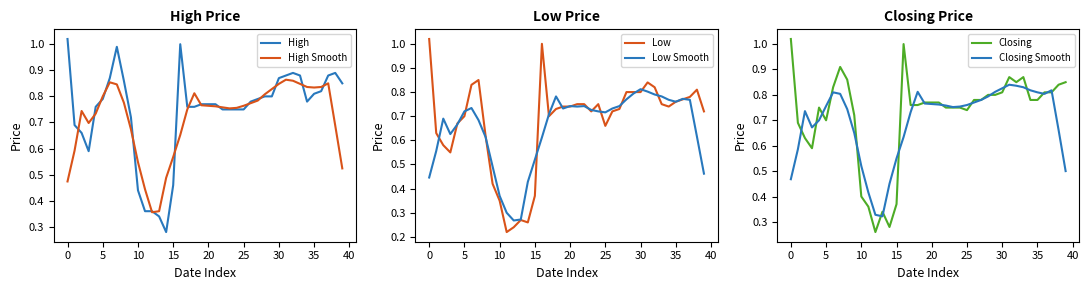

True or false: Closing and High cross at least once.

False